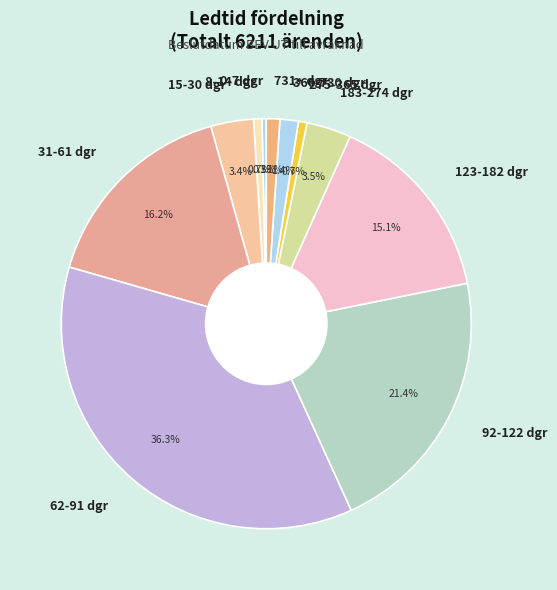

To the nearest percent, what portion does 275-365 dgr represent?

1%